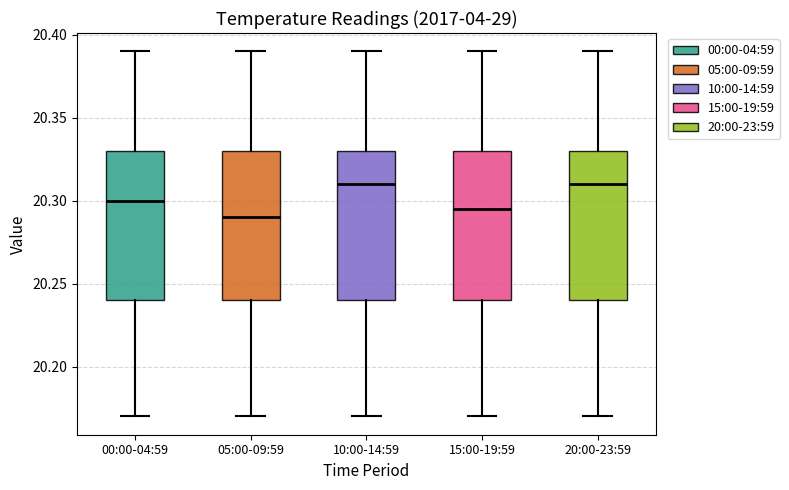

Reading left to right, read every box against the y-axis: the position of its median line, the range the box covers, and the ends of its whiskers. The values are not printed on the chart, so give them approximately, as read against the axis.

00:00-04:59: median 20.300, box 20.240 to 20.330, whiskers 20.170 to 20.390
05:00-09:59: median 20.290, box 20.240 to 20.330, whiskers 20.170 to 20.390
10:00-14:59: median 20.310, box 20.240 to 20.330, whiskers 20.170 to 20.390
15:00-19:59: median 20.295, box 20.240 to 20.330, whiskers 20.170 to 20.390
20:00-23:59: median 20.310, box 20.240 to 20.330, whiskers 20.170 to 20.390